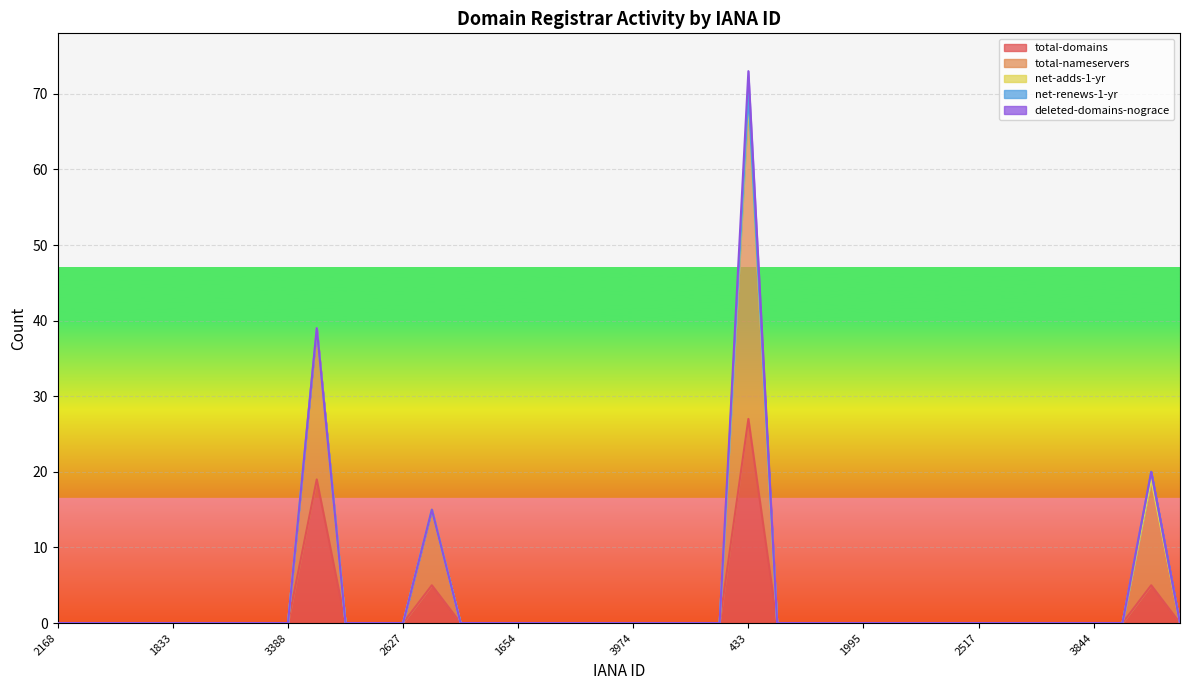

At which label does total-domains reach its peak?

433